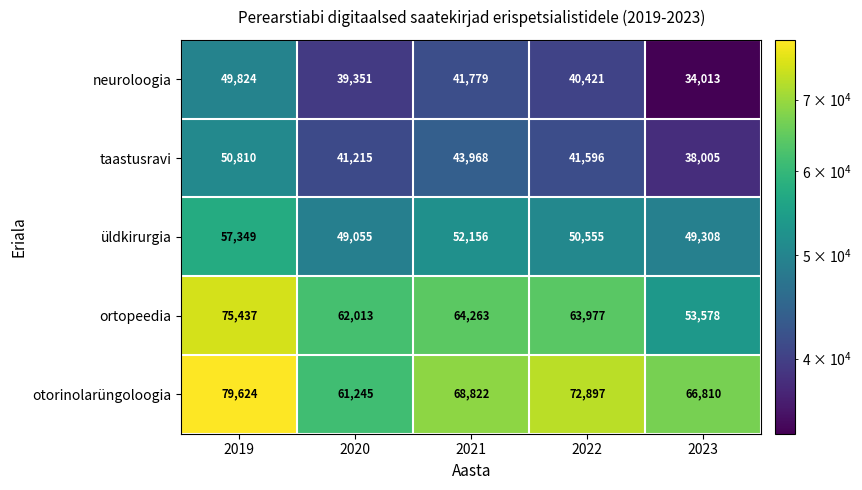

True or false: neuroloogia has a value of 89028 at 2019.

False